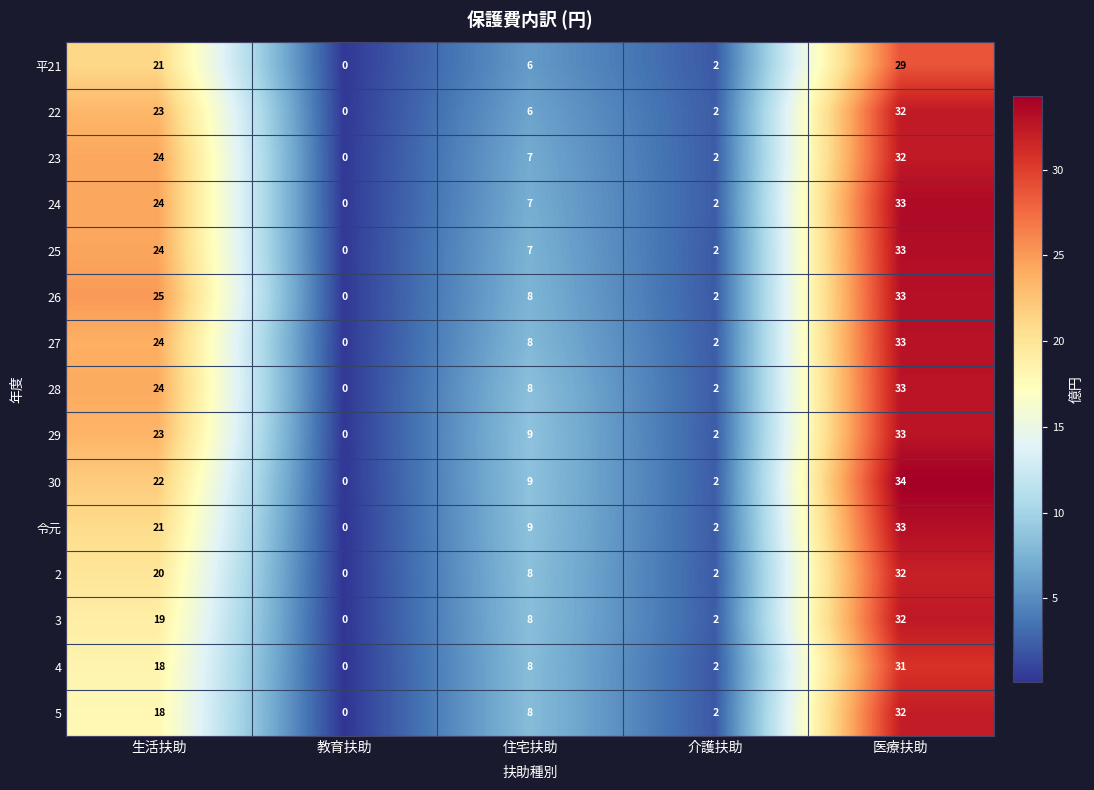

Which series has the widest spread of values?

30